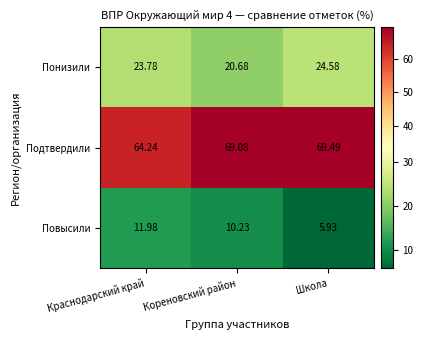

At which label does Повысили first exceed 10?

Краснодарский край